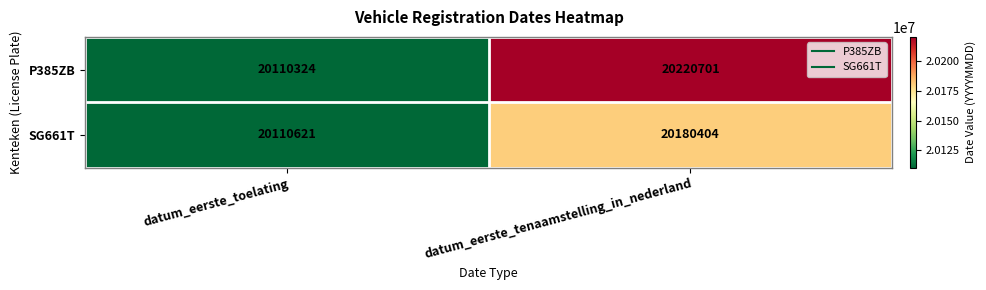

Reading left to right, what are all the values shown in this chart?

P385ZB: datum_eerste_toelating=20110324	datum_eerste_tenaamstelling_in_nederland=20220701
SG661T: datum_eerste_toelating=20110621	datum_eerste_tenaamstelling_in_nederland=20180404